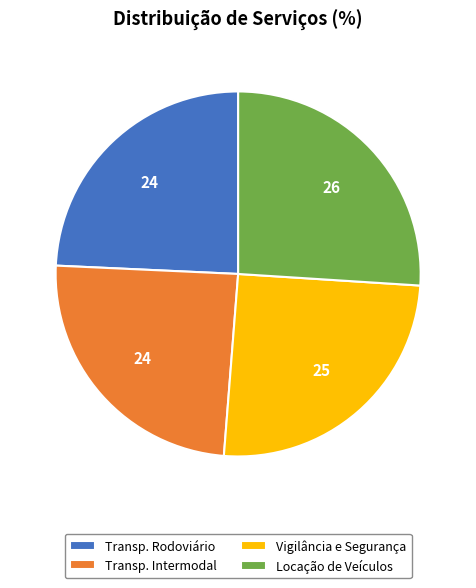

Which slice is the largest?

Locação de Veículos